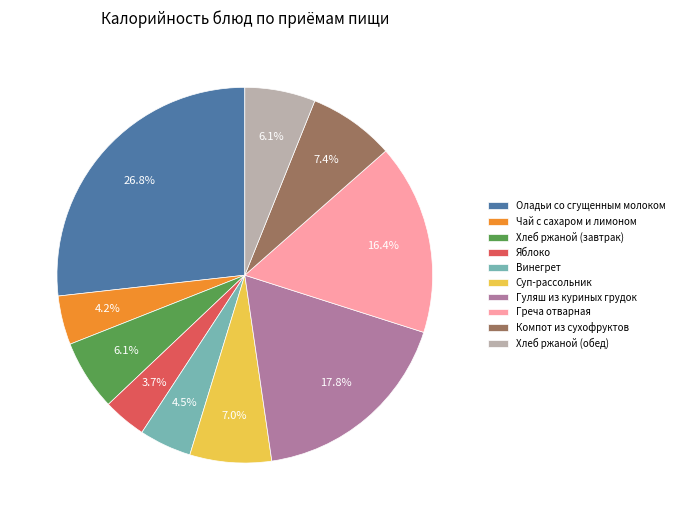

To the nearest percent, what is the difference between the Компот из сухофруктов and Хлеб ржаной (обед) slice percentages?

1%